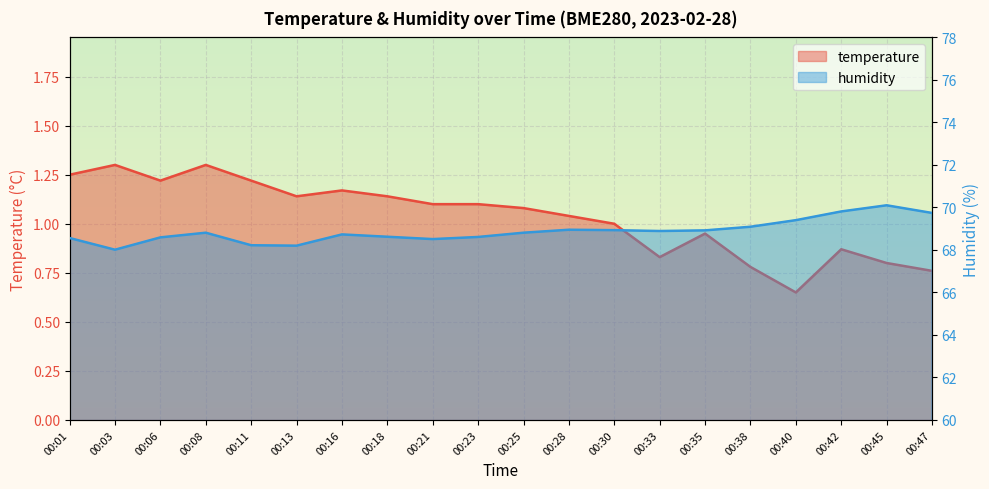

Rank the series by their average value, from highest to lowest.

humidity, temperature